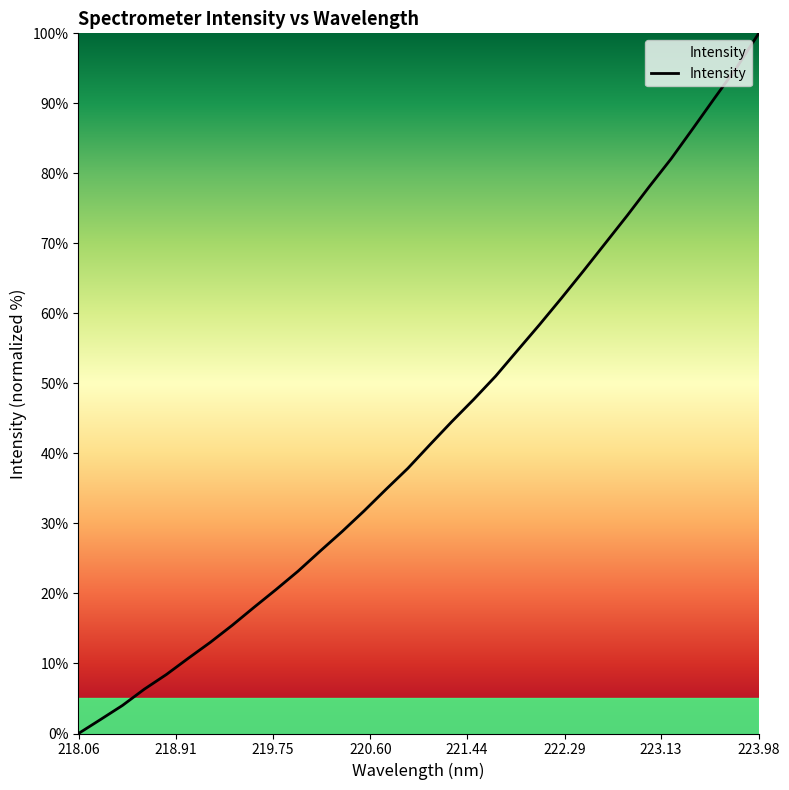

What is the greatest value displayed?

100.0